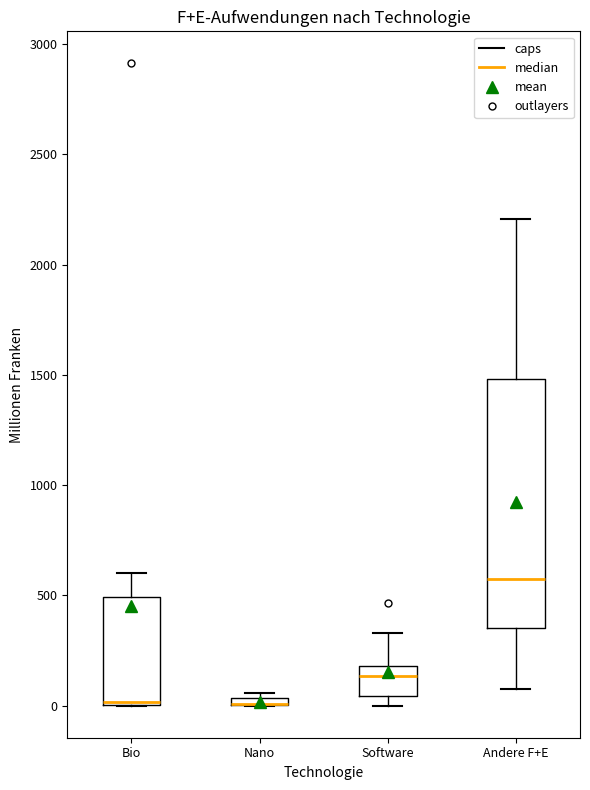

Where does the upper whisker of the box for Bio end on the y-axis? The values are not printed on the chart, so give them approximately, as read against the axis.

600